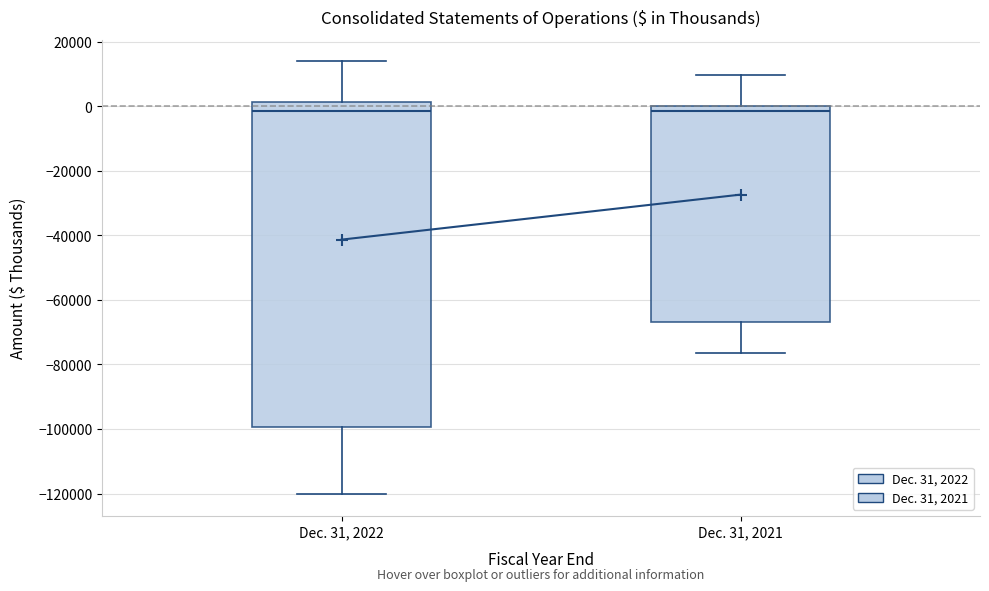

Reading left to right, read every box against the y-axis: the position of its median line, the range the box covers, and the ends of its whiskers. The values are not printed on the chart, so give them approximately, as read against the axis.

Dec. 31, 2022: median -2000, box -100000 to 2000, whiskers -120000 to 14000
Dec. 31, 2021: median -2000, box -66000 to 0, whiskers -76000 to 10000